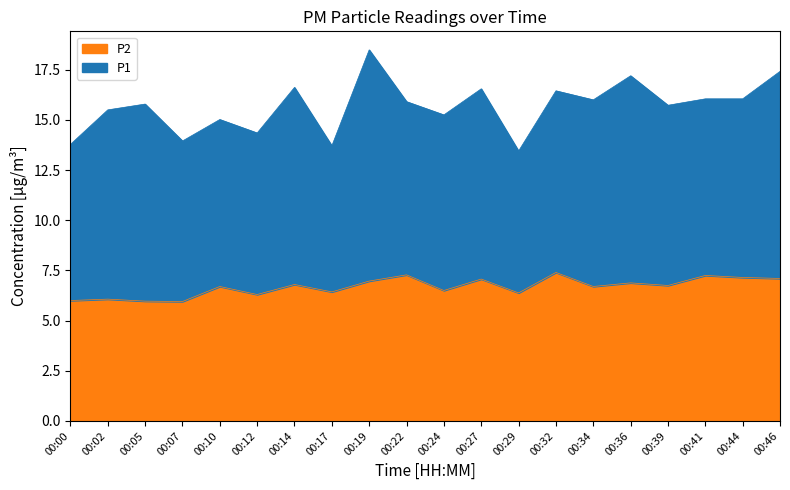

How many lines are shown in the chart?

2